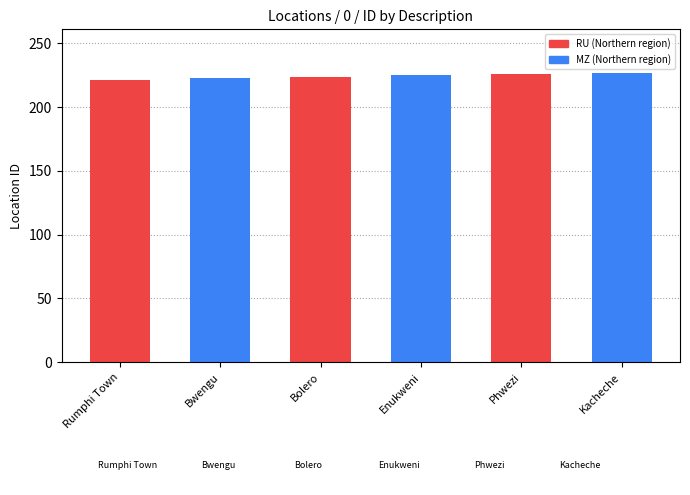

What is the difference between the maximum and minimum values?

6